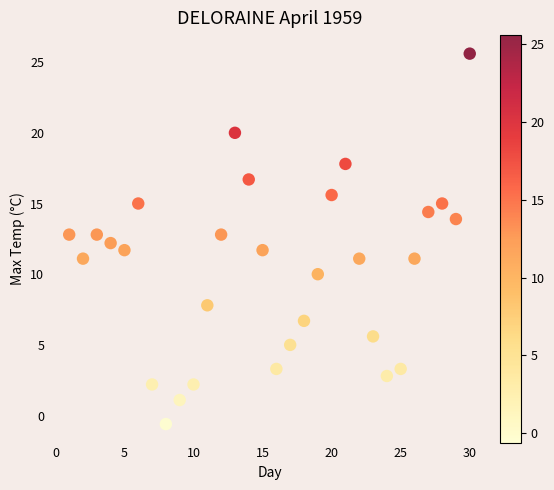

What is the range of X values (max minus min)?

29.0